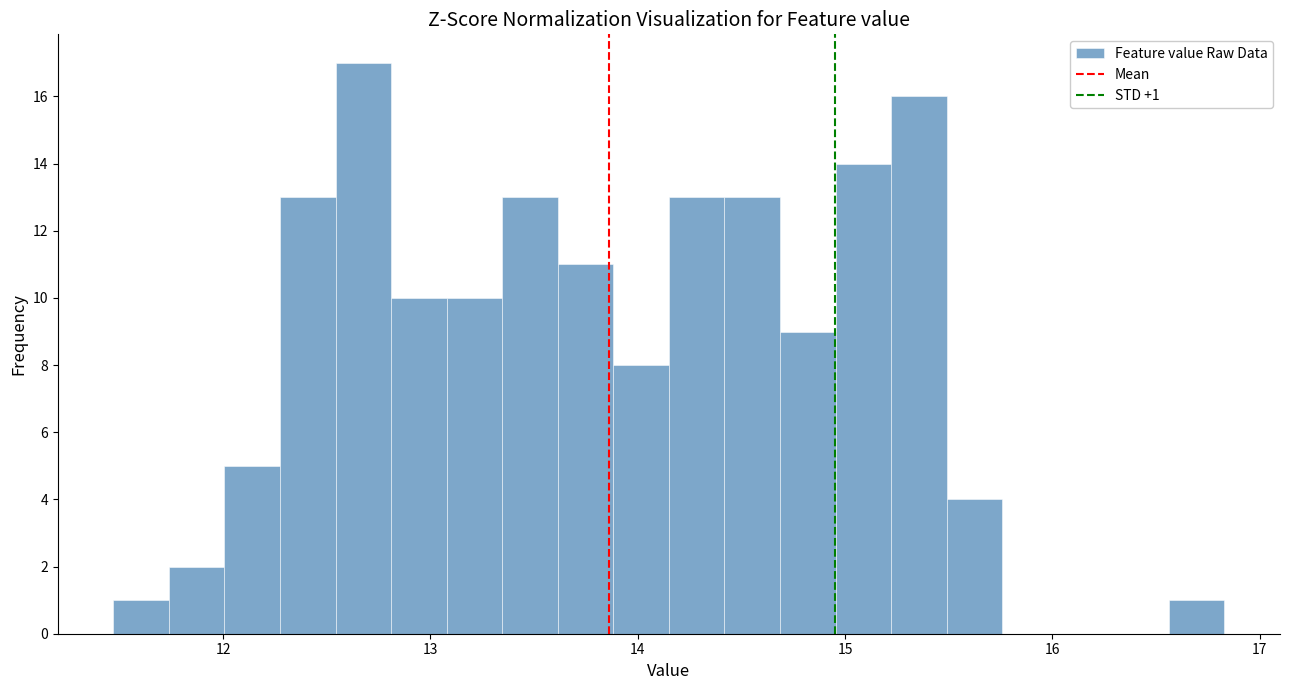

Read against the x-axis, roughly where is the centre of the tallest bar?

12.7